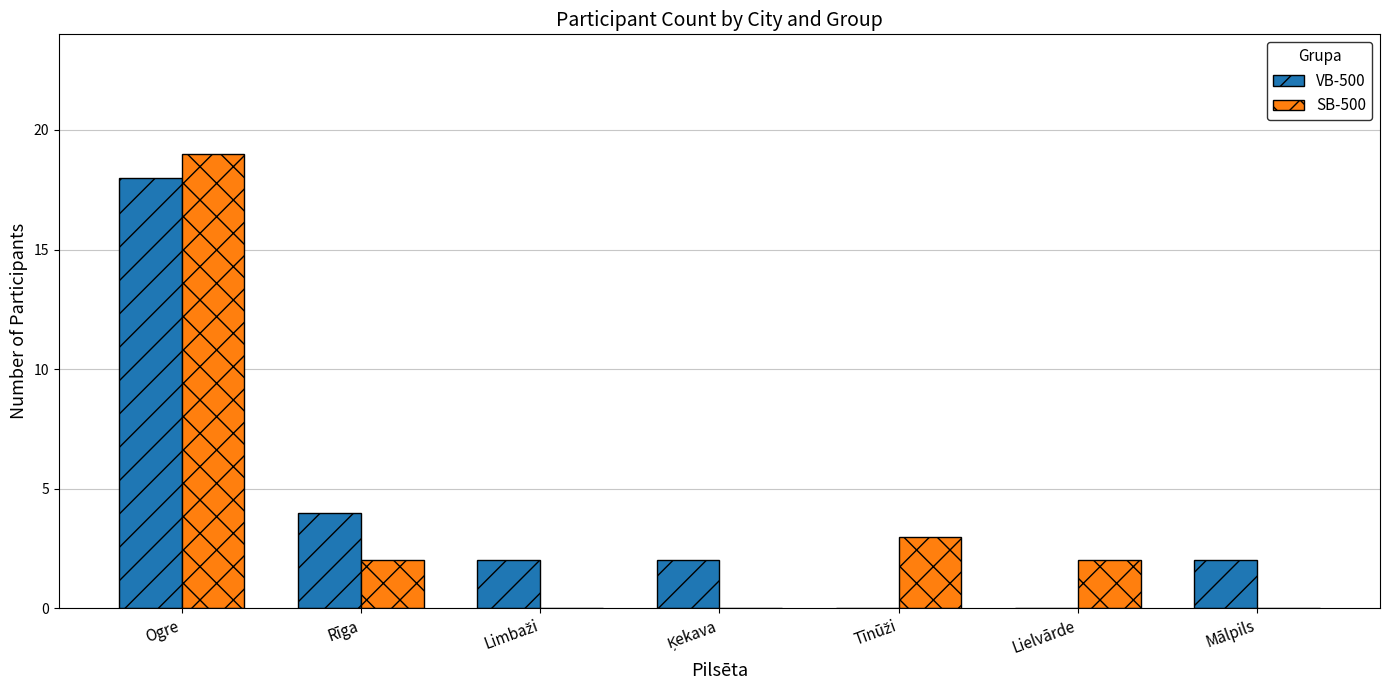

What are all the series names shown in the legend?

VB-500, SB-500